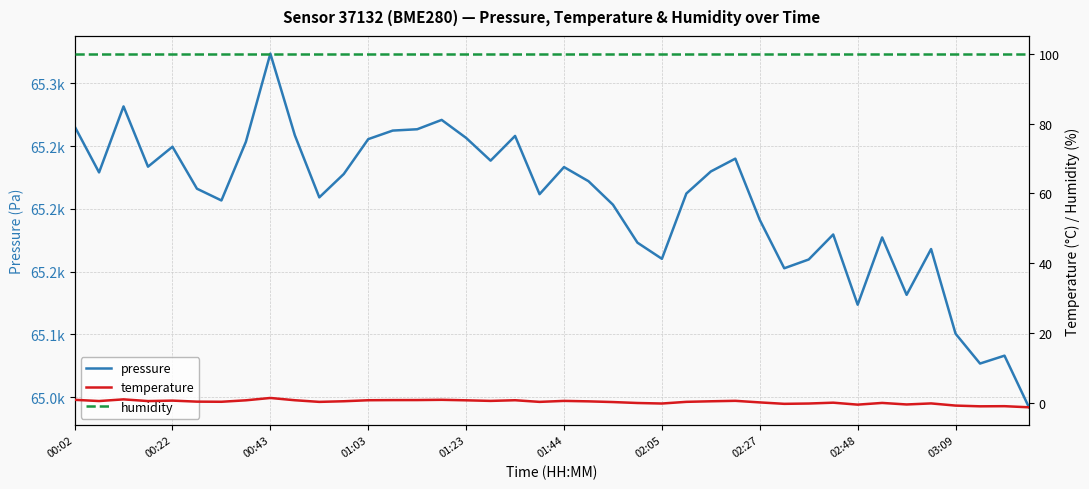

How many values in temperature are above zero?

30